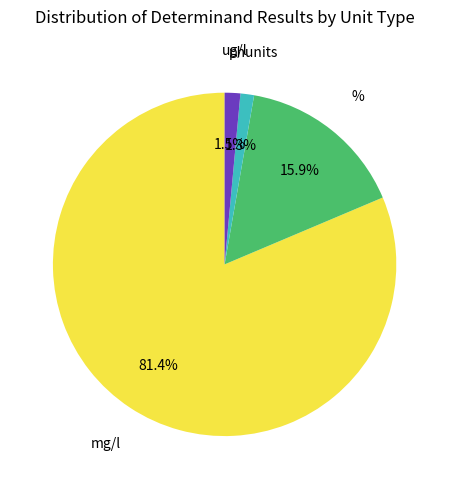

How many slices are in this pie chart?

4